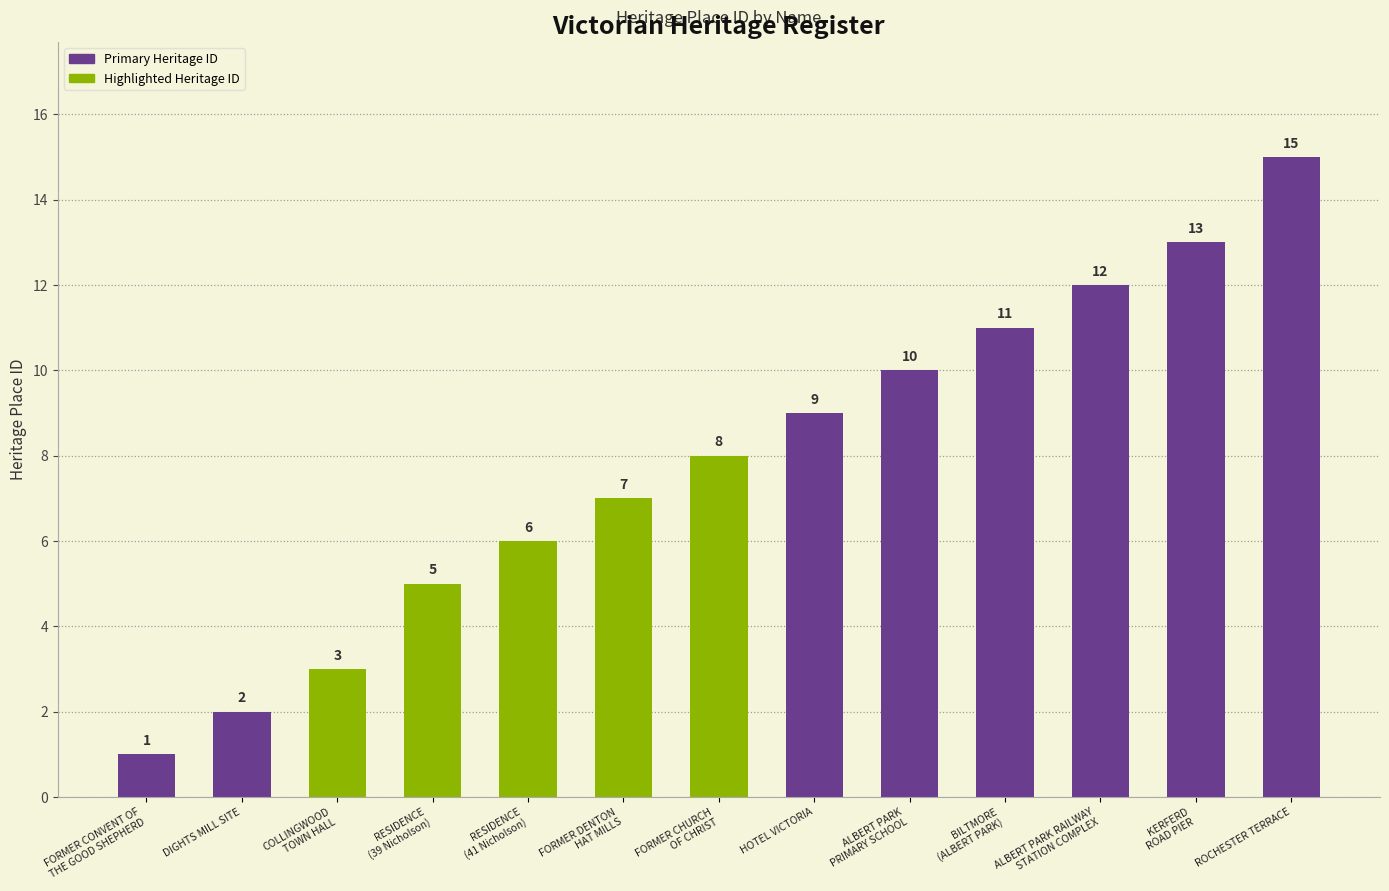

List the labels in order of value, largest first.

ROCHESTER TERRACE, KERFERD
ROAD PIER, ALBERT PARK RAILWAY
STATION COMPLEX, BILTMORE
(ALBERT PARK), ALBERT PARK
PRIMARY SCHOOL, HOTEL VICTORIA, FORMER CHURCH
OF CHRIST, FORMER DENTON
HAT MILLS, RESIDENCE
(41 Nicholson), RESIDENCE
(39 Nicholson), COLLINGWOOD
TOWN HALL, DIGHTS MILL SITE, FORMER CONVENT OF
THE GOOD SHEPHERD